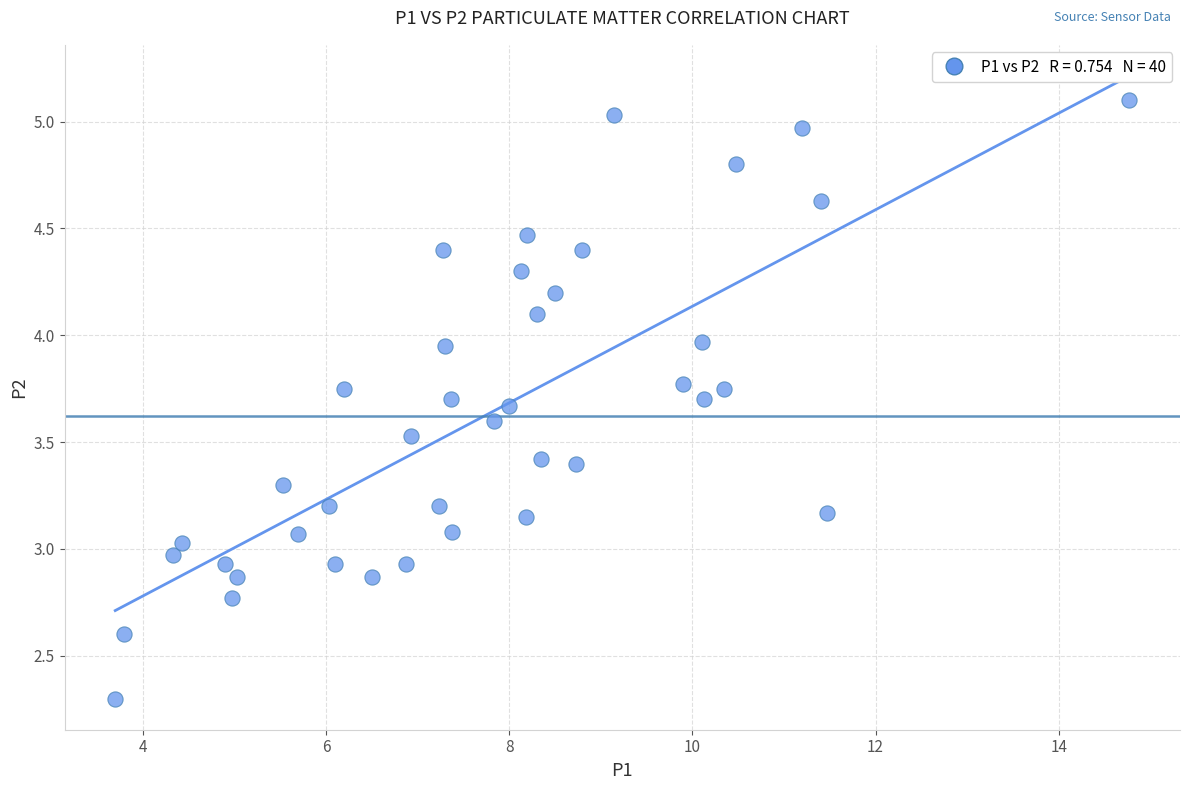

What is the range of Y values (max minus min)?

2.8